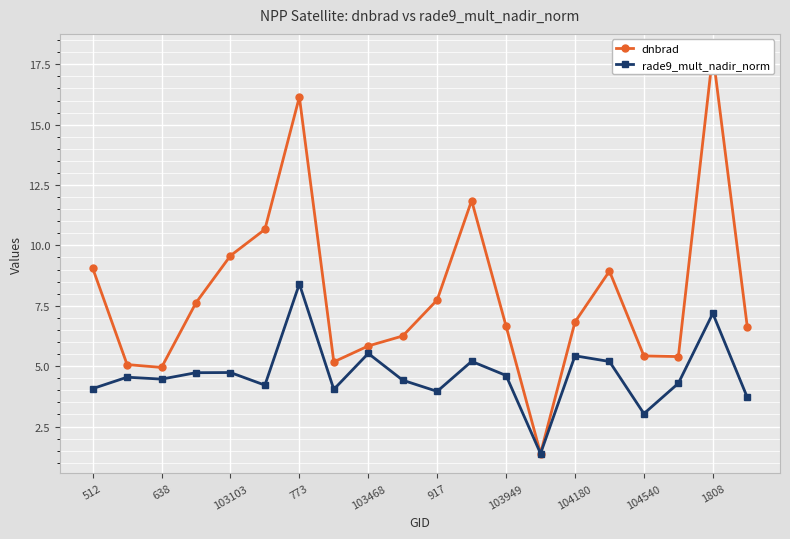

What is the smallest value displayed?

1.4